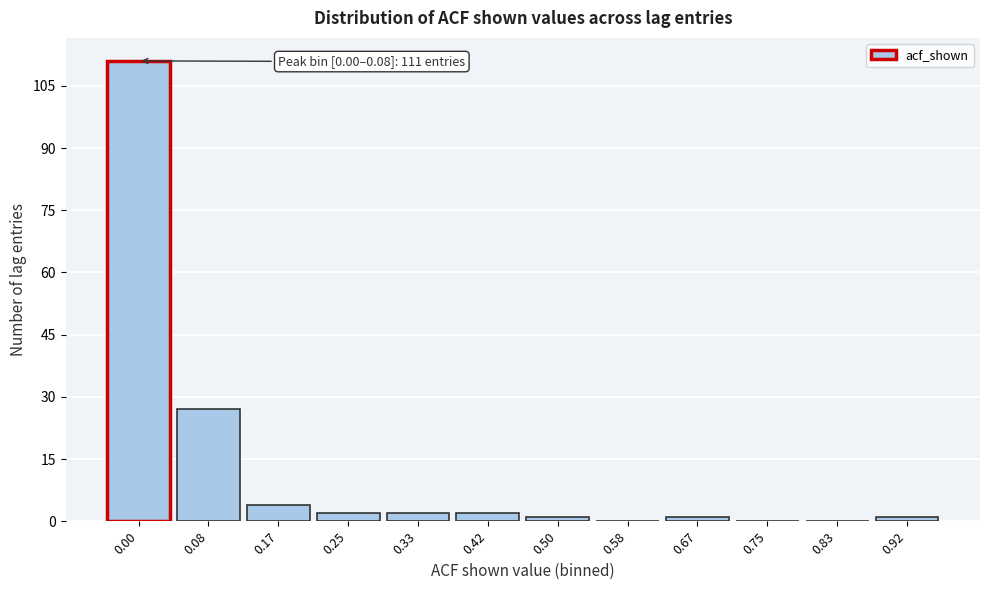

Reading left to right, what are all the values shown in this chart?

0.00=111	0.08=27	0.17=4	0.25=2	0.33=2	0.42=2	0.50=1	0.58=0	0.67=1	0.75=0	0.83=0	0.92=1